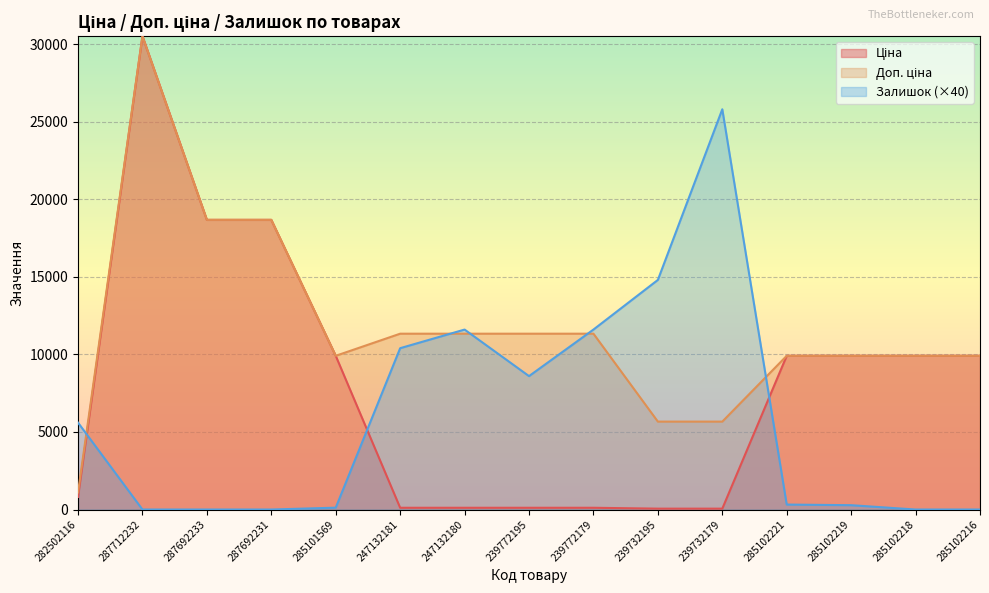

What is the difference between the second highest and minimum values in the Ціна series?

18614.8